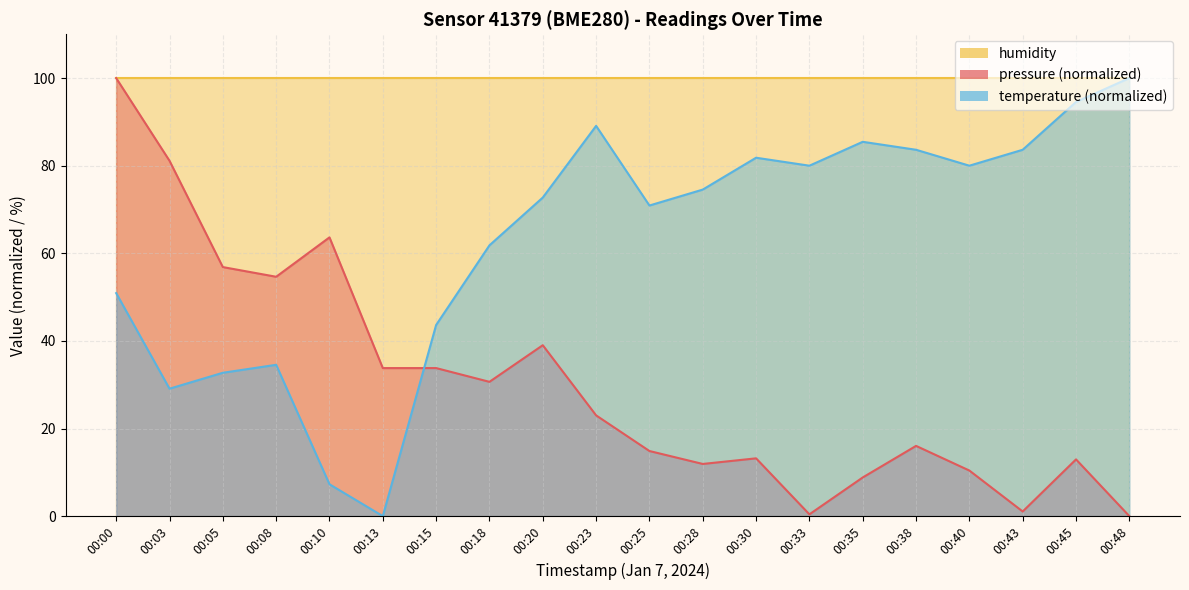

Is it true that temperature equals 58.6 at 00:48?

False